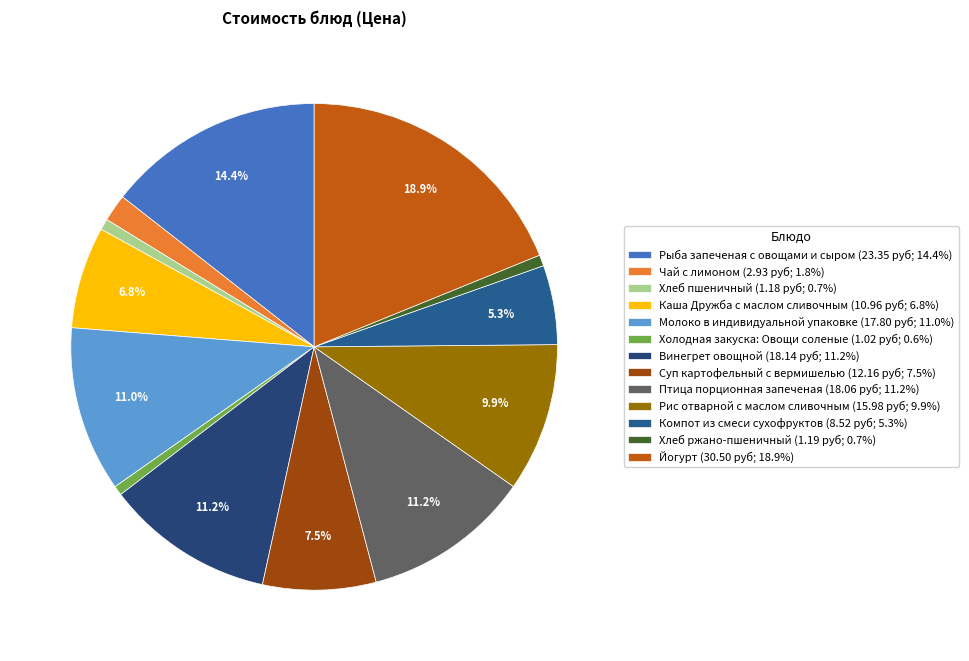

To the nearest percent, what is the average slice percentage?

8%